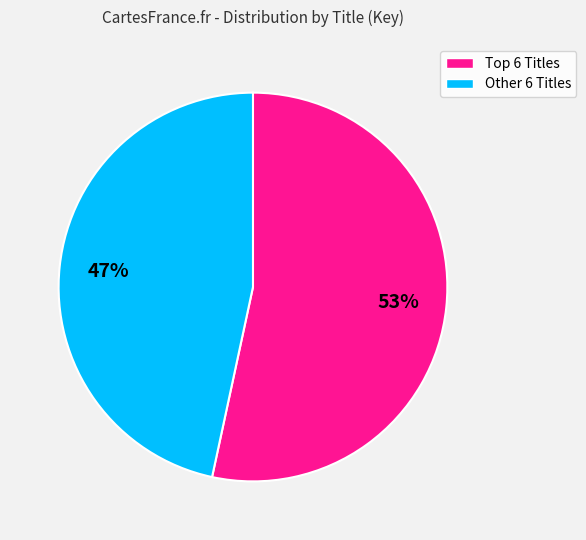

How many segments does this pie chart have?

2